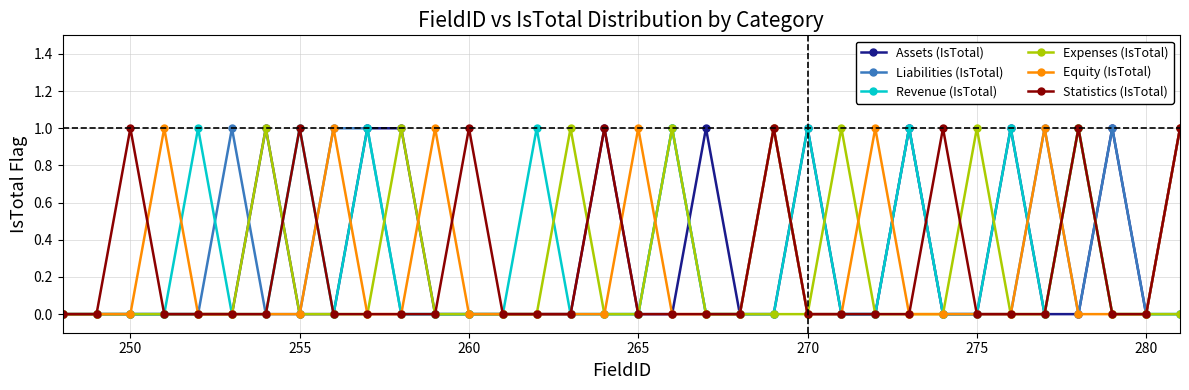

True or false: Statistics (IsTotal) has more than 0 points higher than both neighbors.

True